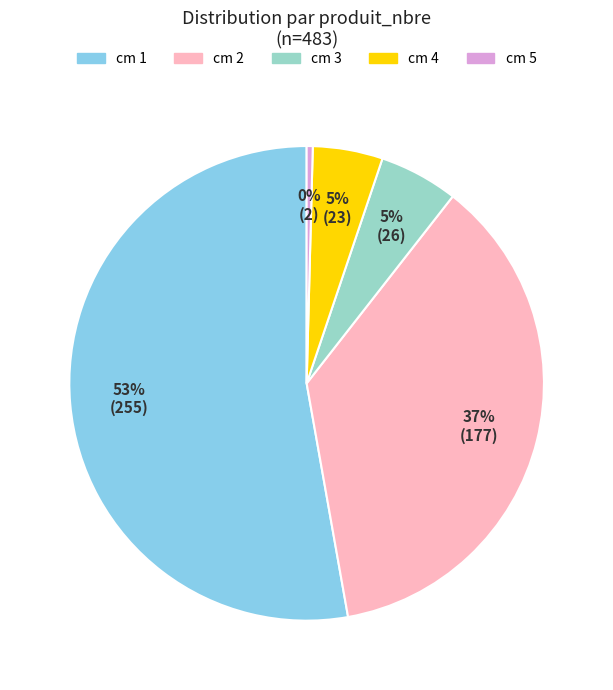

Approximately how many times larger is the value at cm 2 compared to cm 1?

0.7